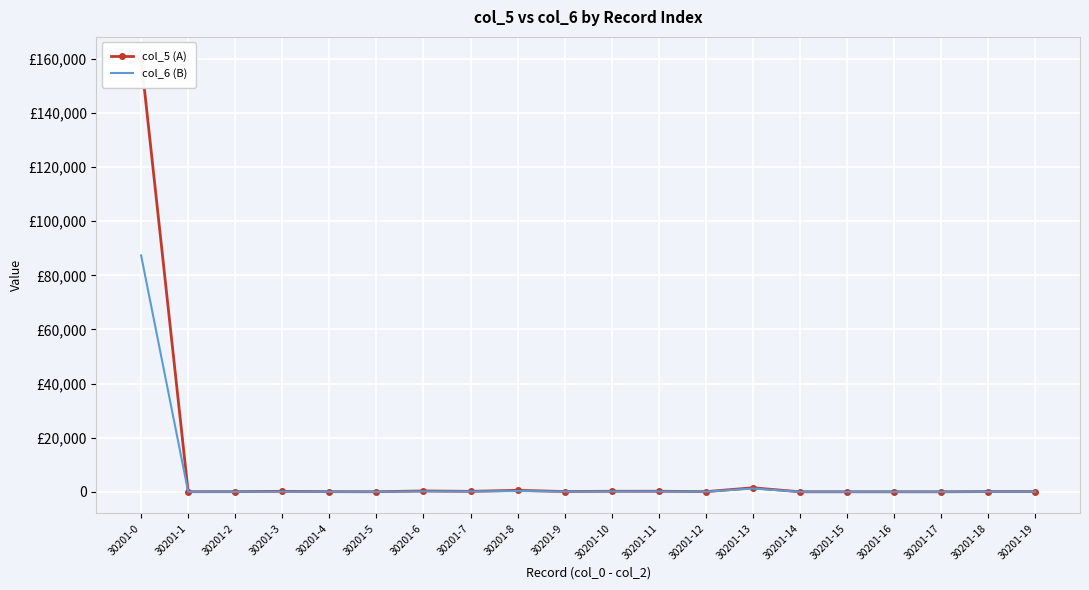

What is the value of the col_6 (B) point at the 7th from the left?

147